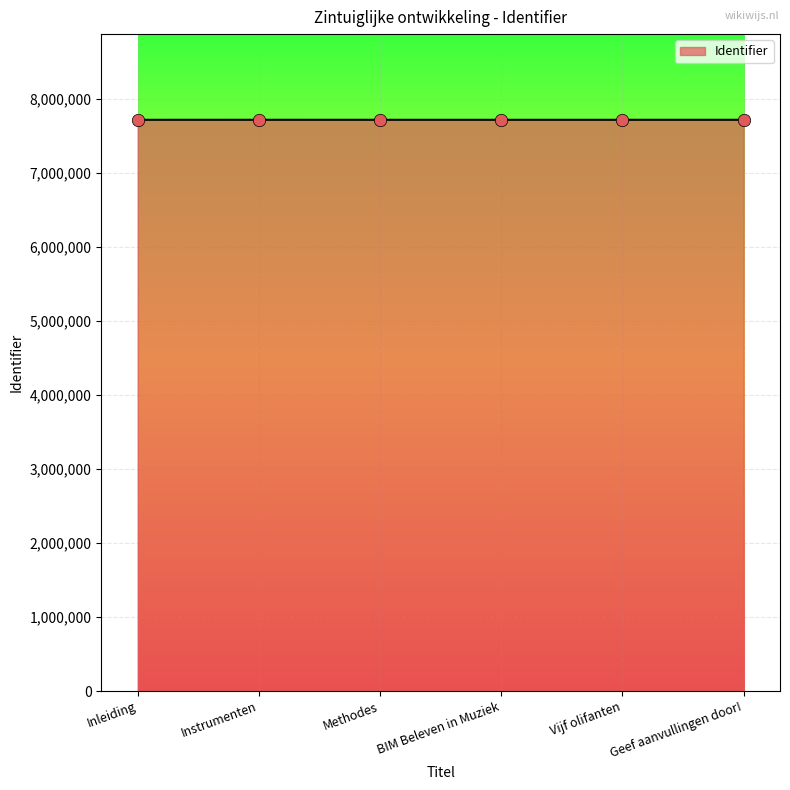

What is the change in value from Methodes to BIM Beleven in Muziek?

-10